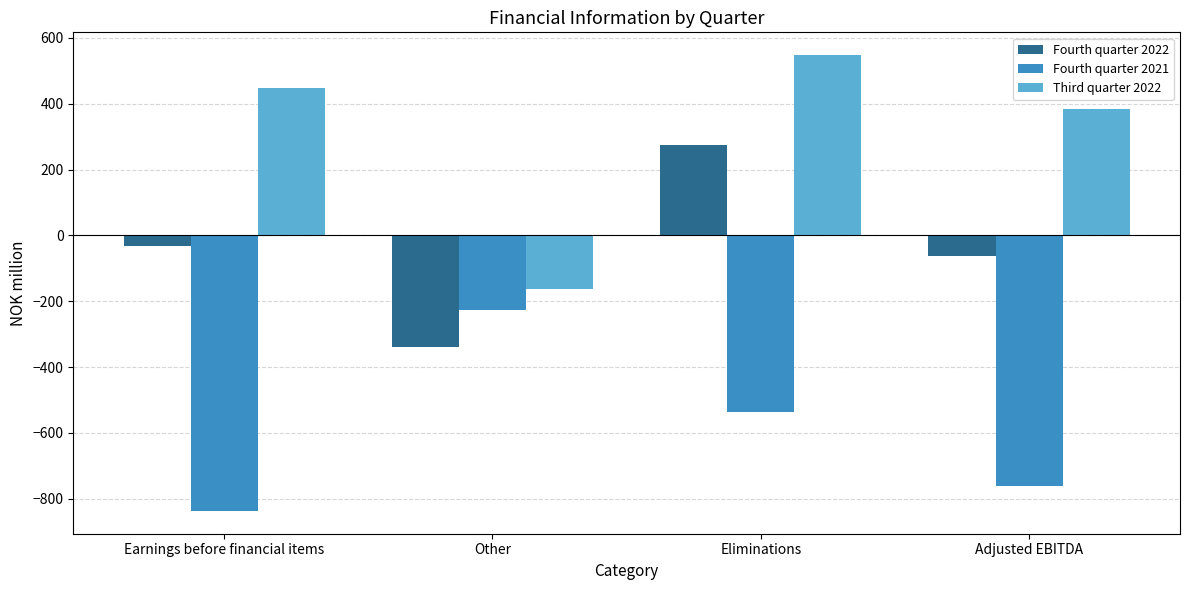

What are all the series names shown in the legend?

Fourth quarter 2022, Fourth quarter 2021, Third quarter 2022